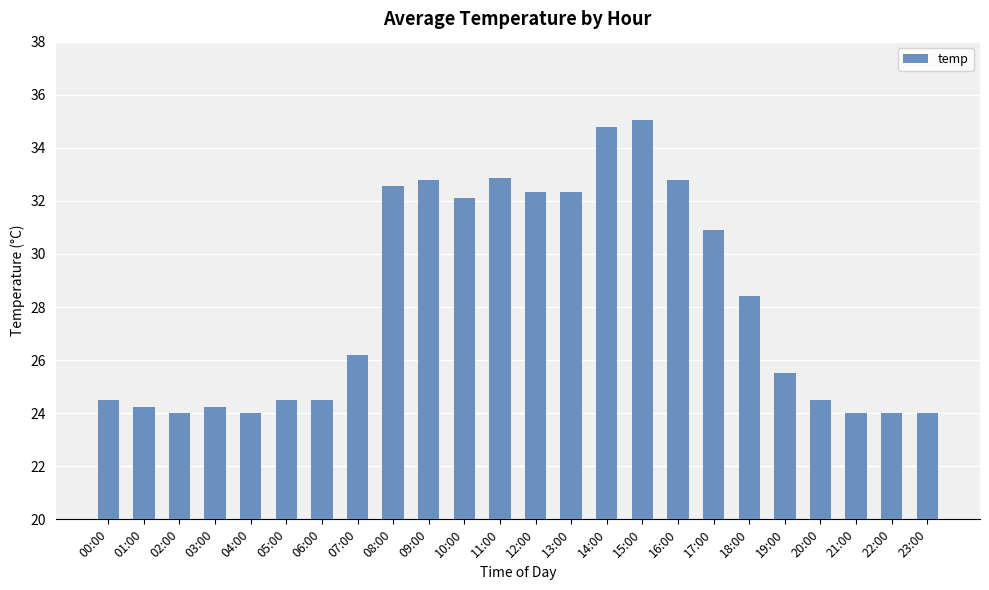

What is the label of the 20th bar from the right?

04:00